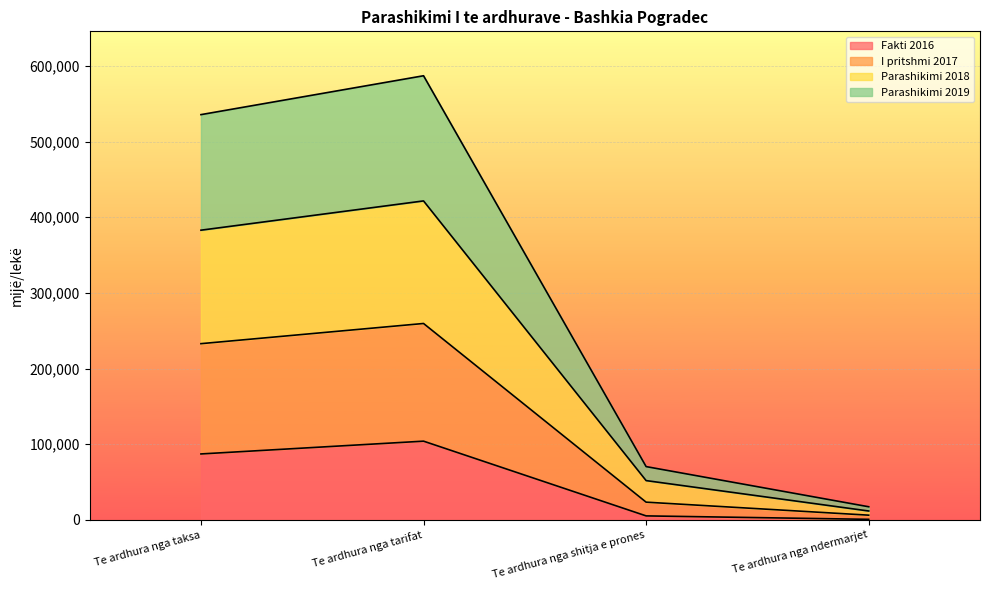

At how many categories does at least one series exceed 553829?

1